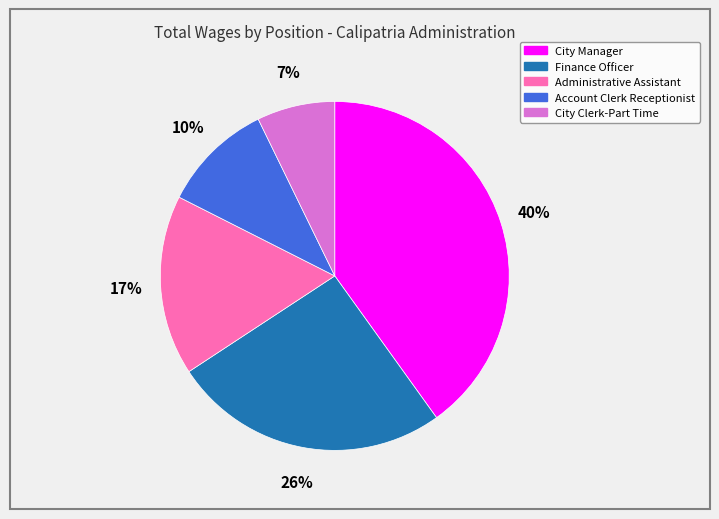

The City Manager slice represents 40% of the pie. True or false?

True